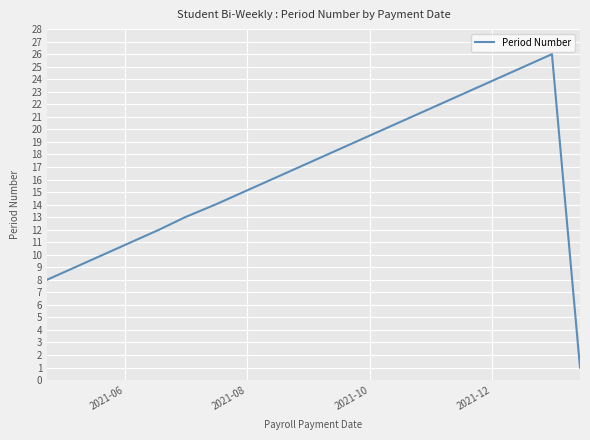

How many lines are shown in the chart?

1